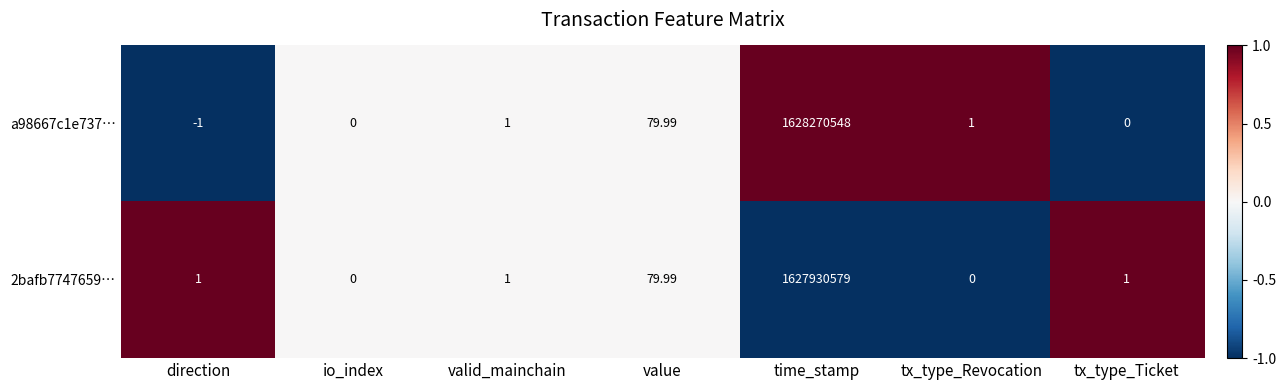

Is the value of 2bafb7747659… at tx_type_Revocation greater than the value of a98667c1e737… at valid_mainchain?

No